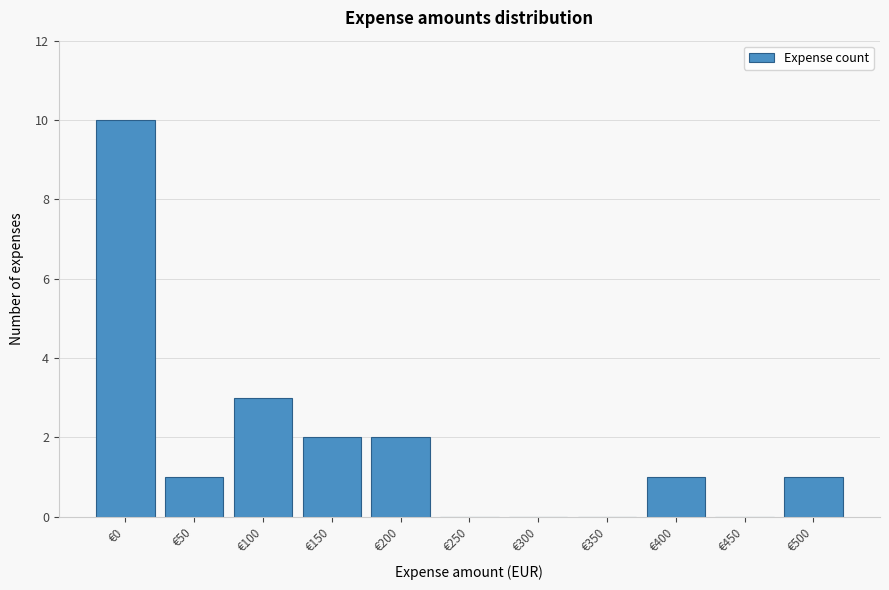

Reading left to right, list all the values displayed in this chart.

€0=10	€50=1	€100=3	€150=2	€200=2	€250=0	€300=0	€350=0	€400=1	€450=0	€500=1